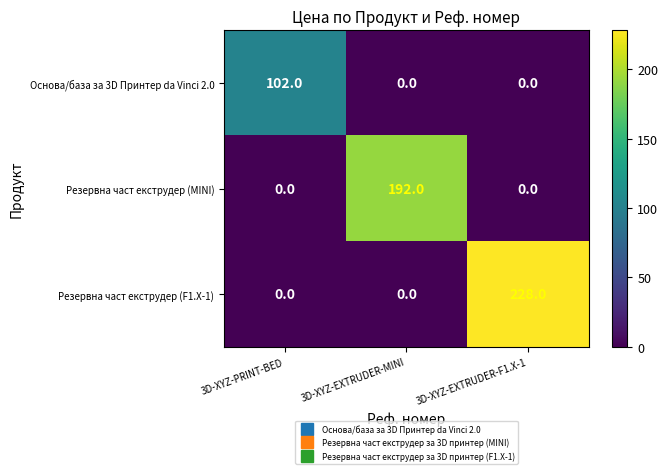

How many categories are shown in the chart?

3